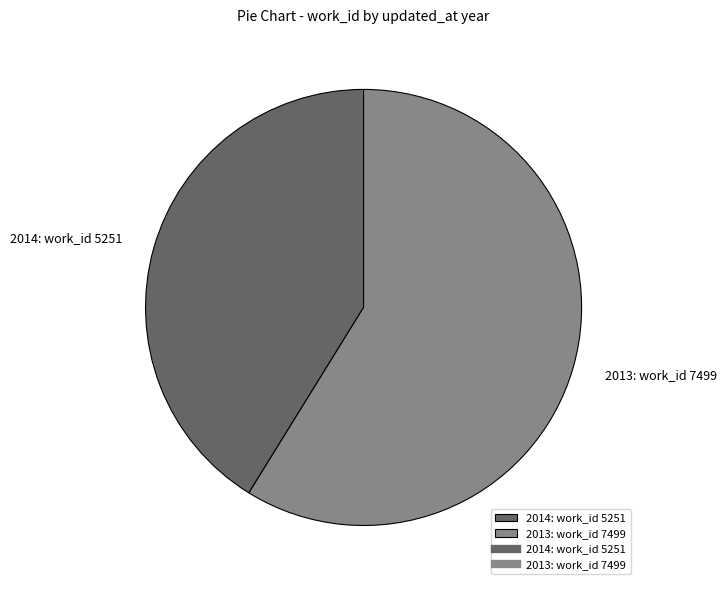

Which slice is the largest?

2013: work_id 7499